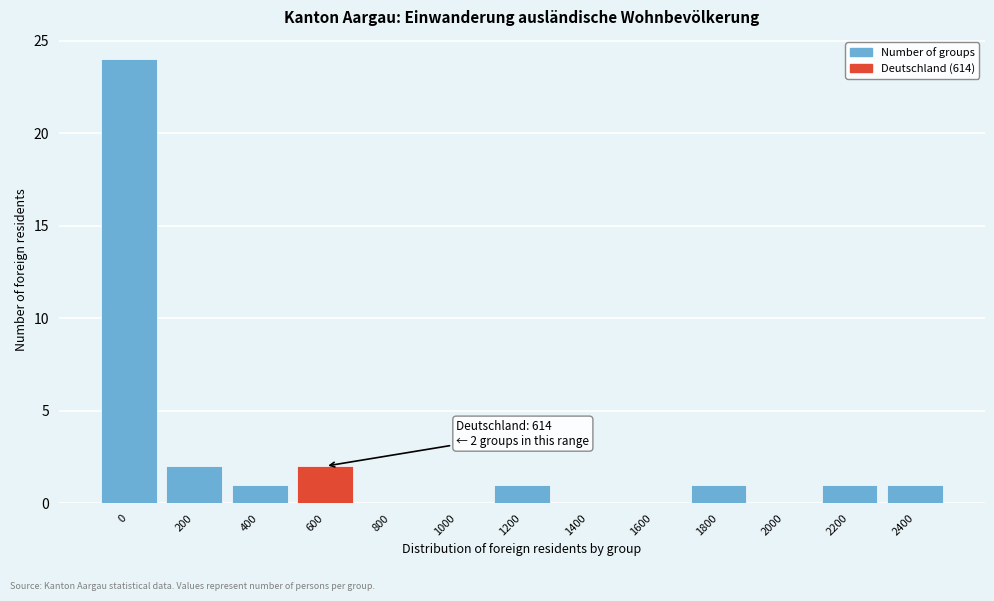

Reading left to right, list all the values displayed in this chart.

0=24	200=2	400=1	600=2	800=0	1000=0	1200=1	1400=0	1600=0	1800=1	2000=0	2200=1	2400=1